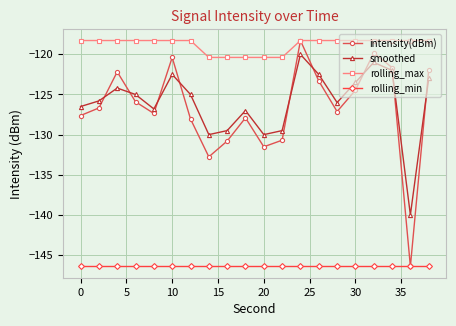

Which series has the largest range (max minus min)?

intensity(dBm)